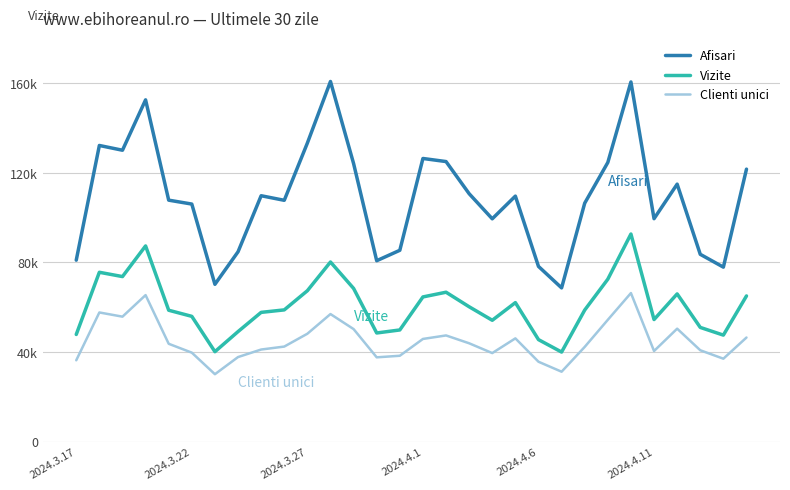

How many interior local peaks does the Clienti unici series have?

7